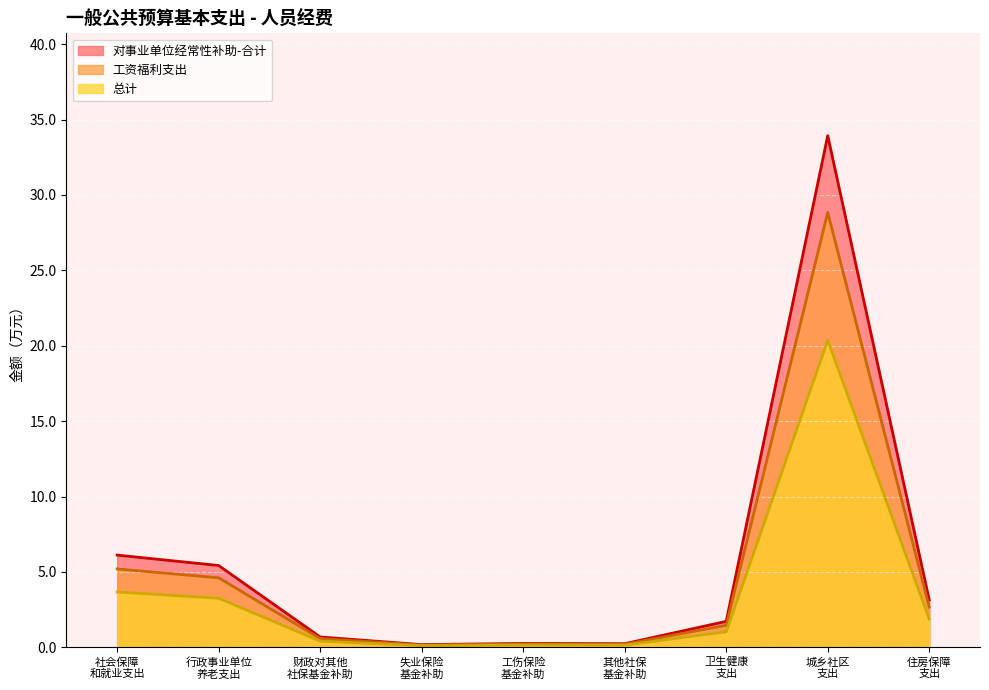

Which series has the largest range (max minus min)?

对事业单位经常性补助-合计